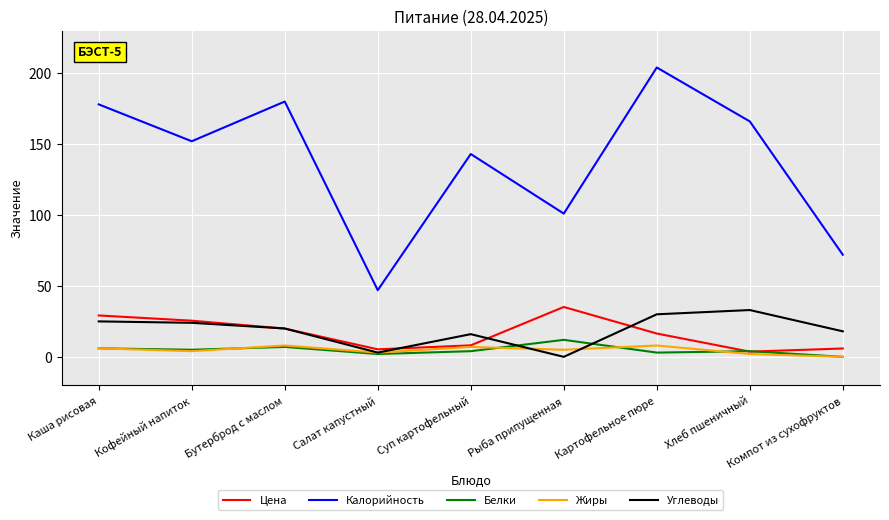

Between Кофейный напиток and Бутерброд с маслом, which series saw the biggest shift?

Калорийность